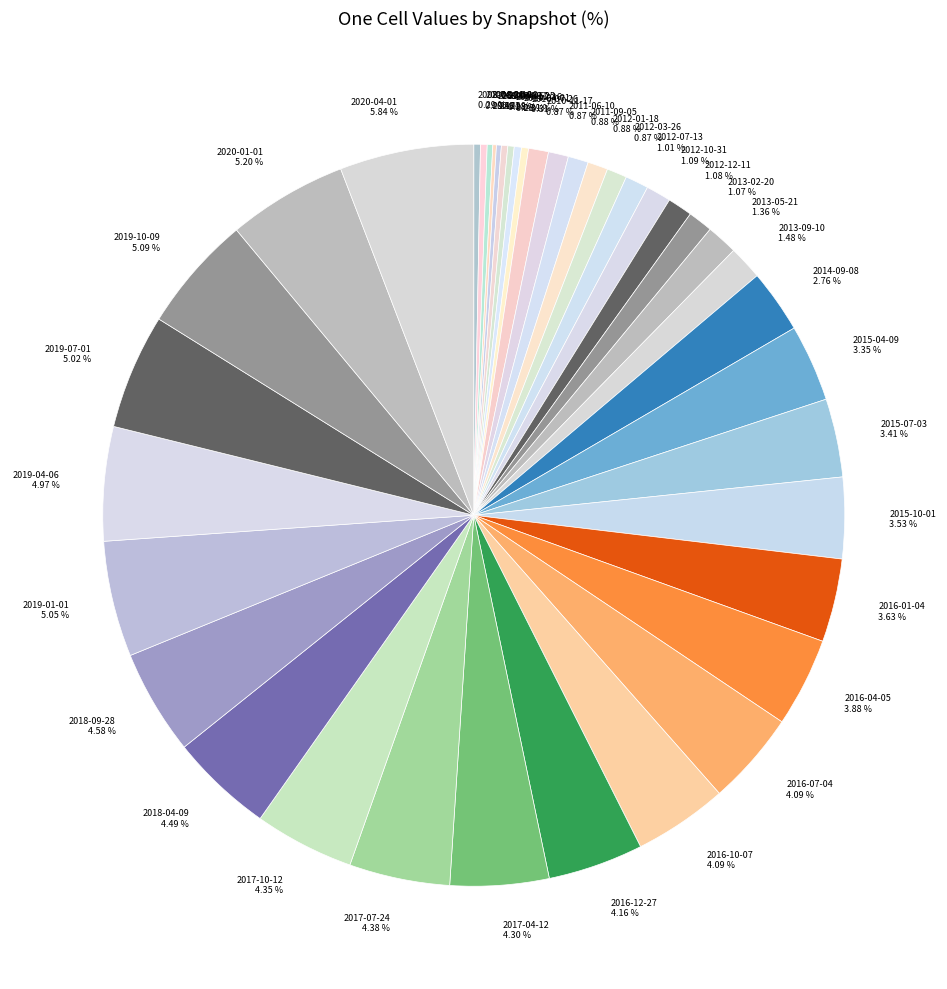

Combined, do 2016-12-27 4.16 % and 2019-10-09 5.09 % account for over 50%?

No